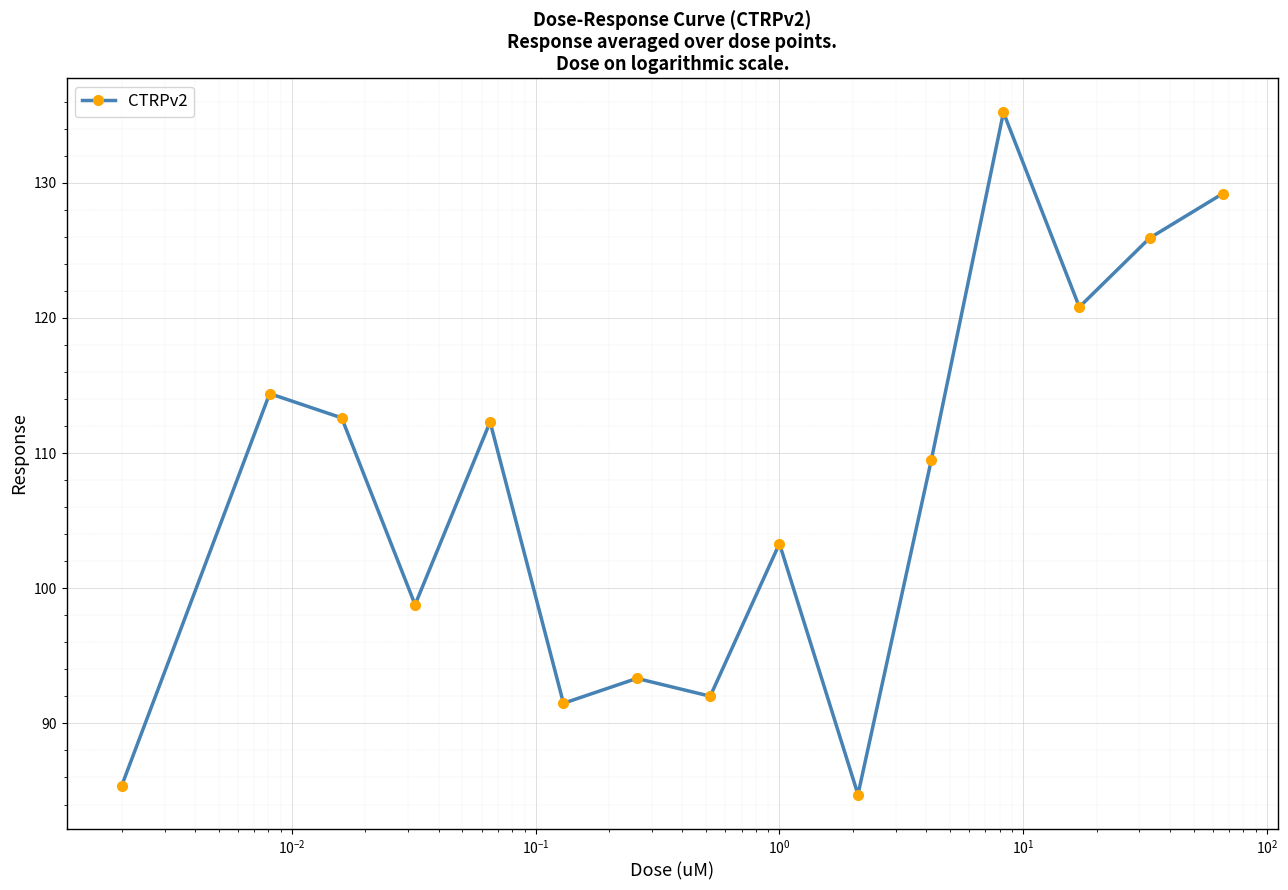

What is the average value?

107.3